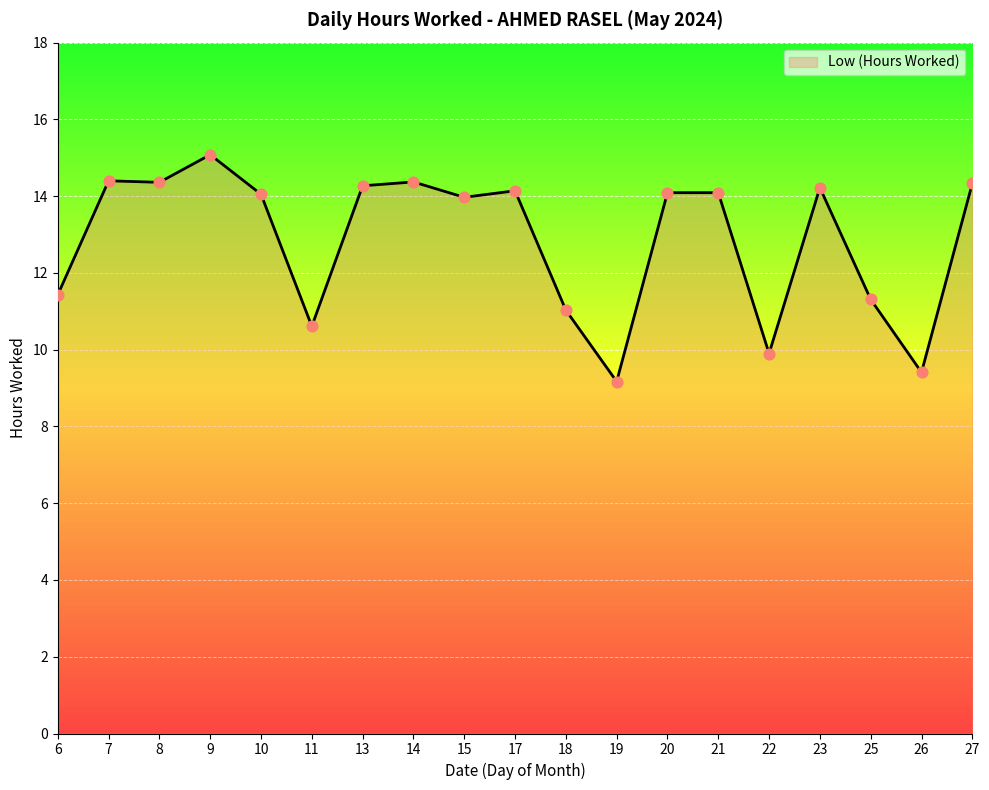

Approximately how many times larger is the value at 26 compared to 23?

0.7